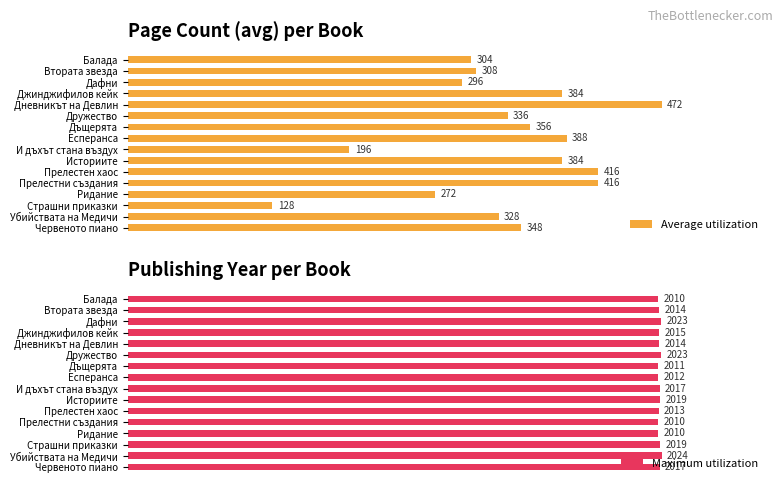

The value of Average utilization at Убийствата на Медичи is 30.2. True or false?

False